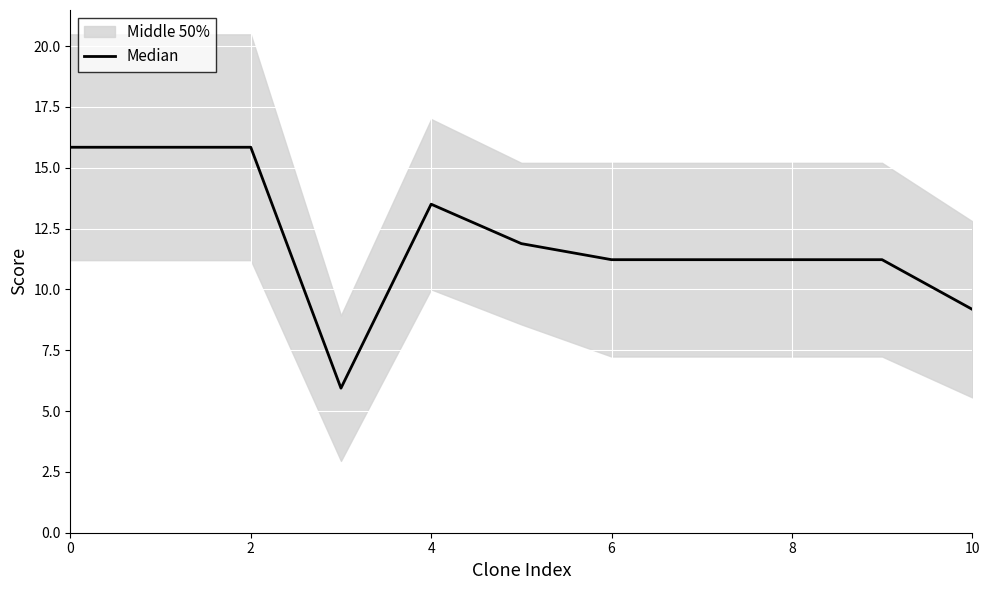

The value at 10 is 20.7. True or false?

False